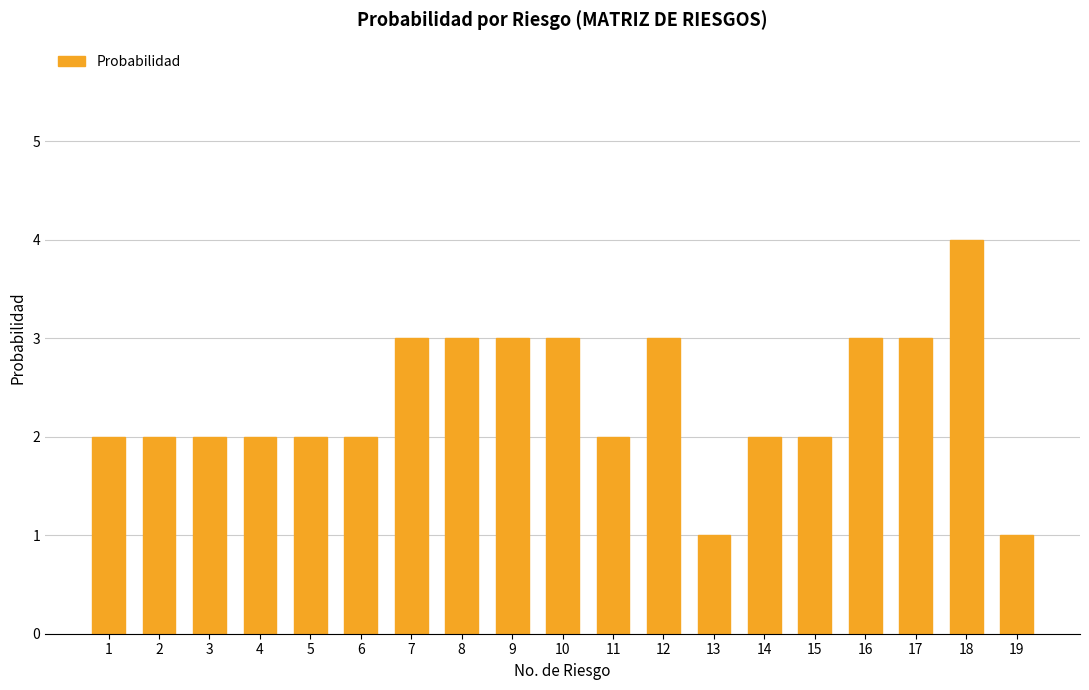

How many series are shown in this chart?

1